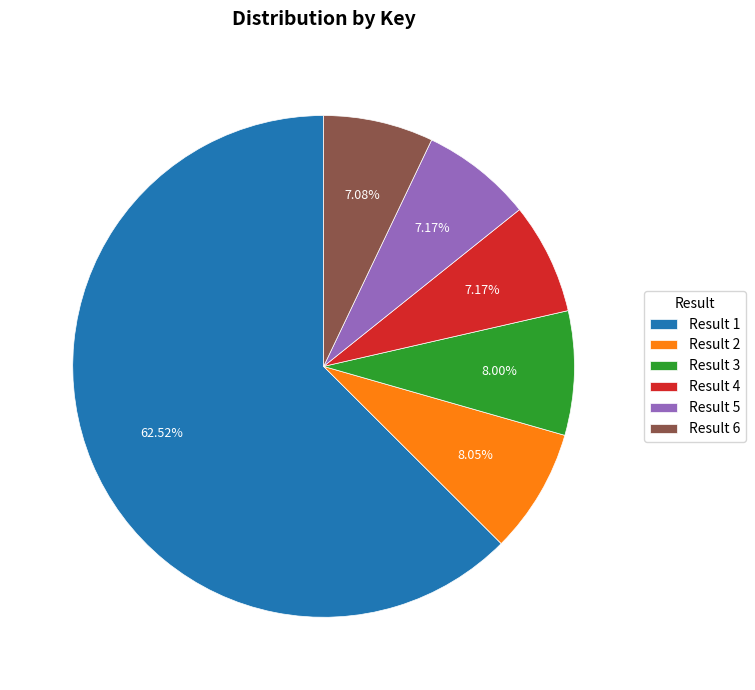

Combined, do Result 5 and Result 3 account for over 50%?

No